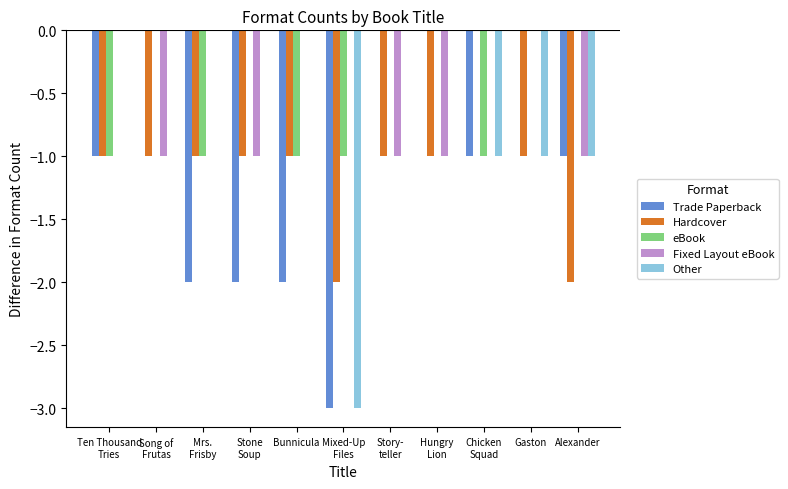

Is the value of eBook at Song of
Frutas greater than the value of Trade Paperback at Ten Thousand
Tries?

Yes